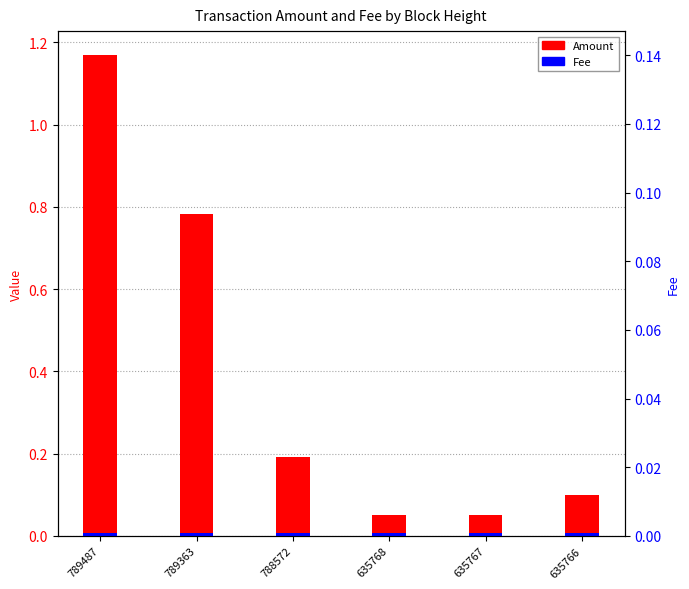

Reading right to left, list all the values displayed in this chart.

Amount: 635766=0.1	635767=0.1	635768=0.1	788572=0.2	789363=0.8	789487=1.2
Fee: 635766=0.0	635767=0.0	635768=0.0	788572=0.0	789363=0.0	789487=0.0